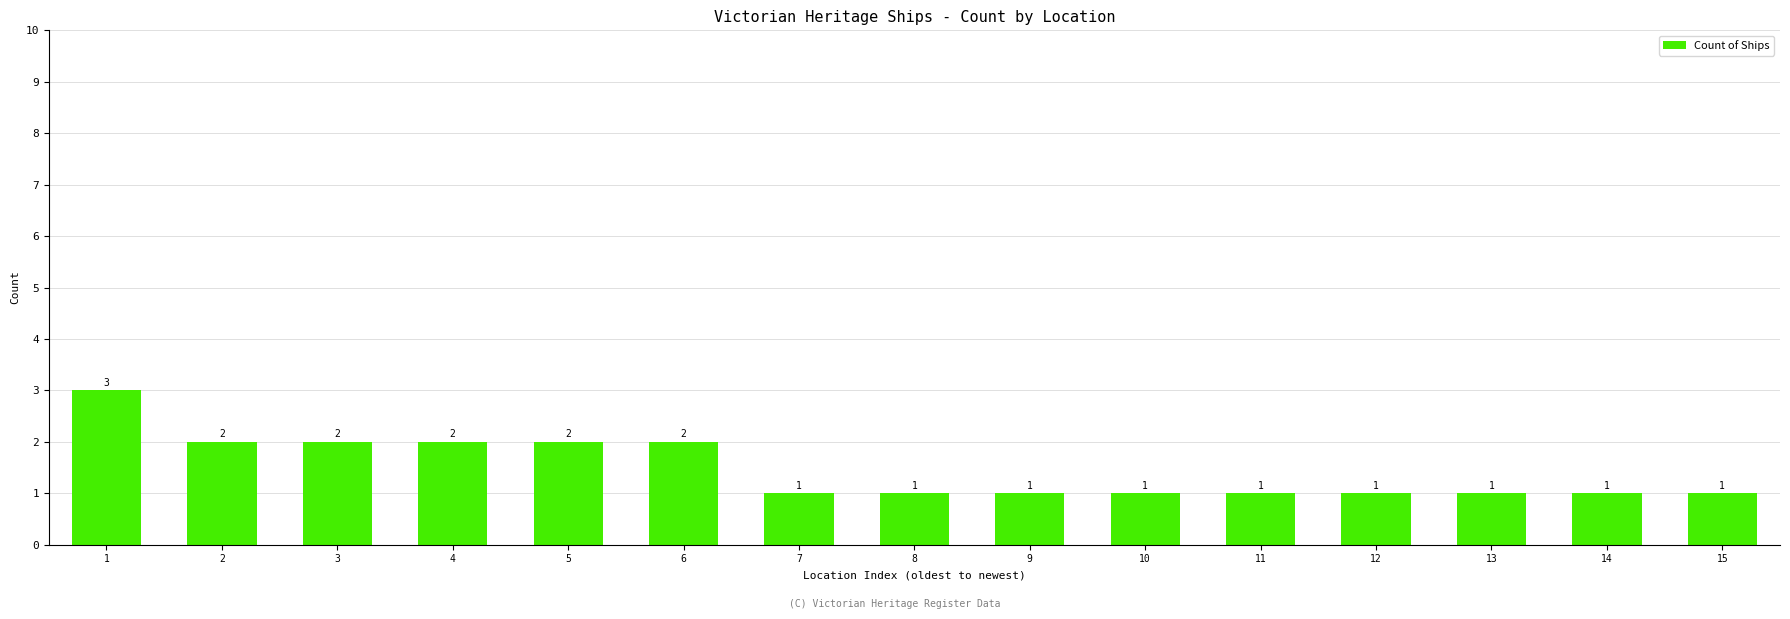

Approximately how many times larger is the value at 12 compared to 6?

0.5